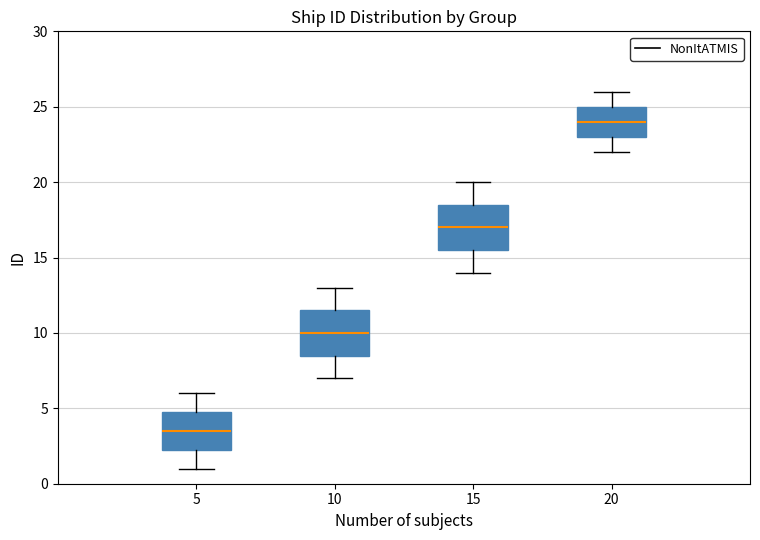

Reading left to right, transcribe this box plot: for each box, give where its median line is, the range the box spans, and where its two whiskers end, as read against the y-axis. The values are not printed on the chart, so give them approximately, as read against the axis.

5: median 3.5, box 2.5 to 5.0, whiskers 1.0 to 6.0
10: median 10.0, box 8.5 to 11.5, whiskers 7.0 to 13.0
15: median 17.0, box 15.5 to 18.5, whiskers 14.0 to 20.0
20: median 24.0, box 23.0 to 25.0, whiskers 22.0 to 26.0